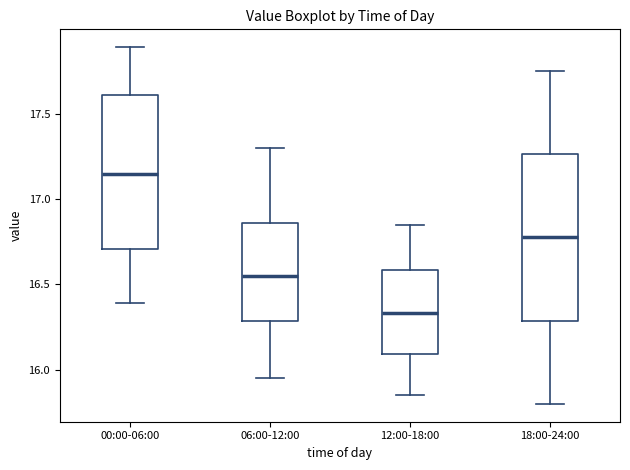

Reading left to right, transcribe this box plot: for each box, give where its median line is, the range the box spans, and where its two whiskers end, as read against the y-axis. The values are not printed on the chart, so give them approximately, as read against the axis.

00:00-06:00: median 17.15, box 16.70 to 17.60, whiskers 16.40 to 17.90
06:00-12:00: median 16.55, box 16.30 to 16.85, whiskers 15.95 to 17.30
12:00-18:00: median 16.35, box 16.10 to 16.60, whiskers 15.85 to 16.85
18:00-24:00: median 16.80, box 16.30 to 17.25, whiskers 15.80 to 17.75